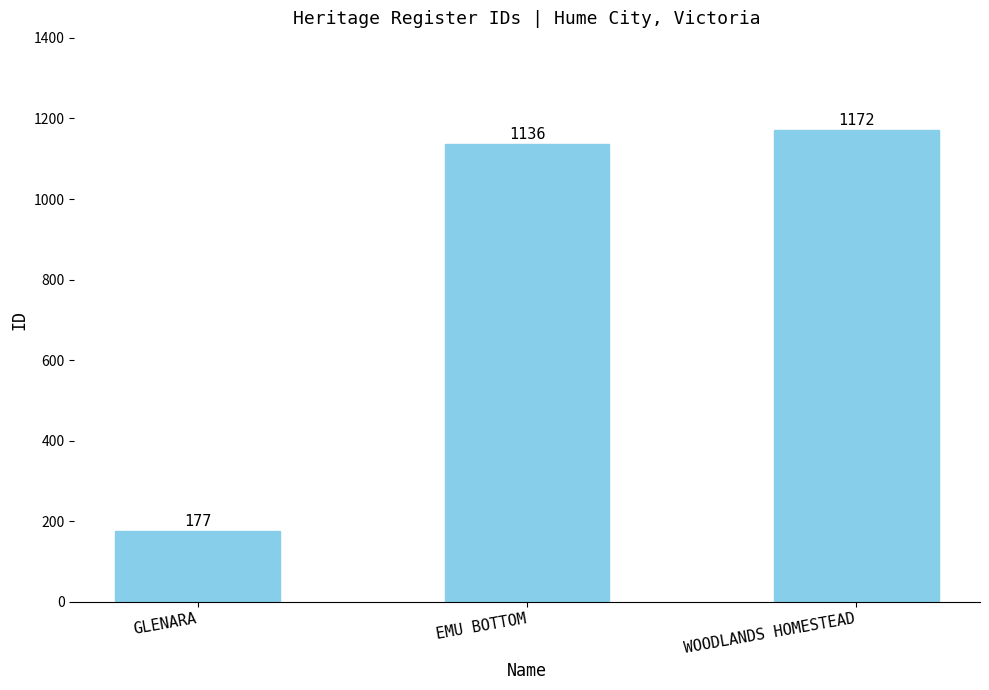

How many data points are less than 1136?

1